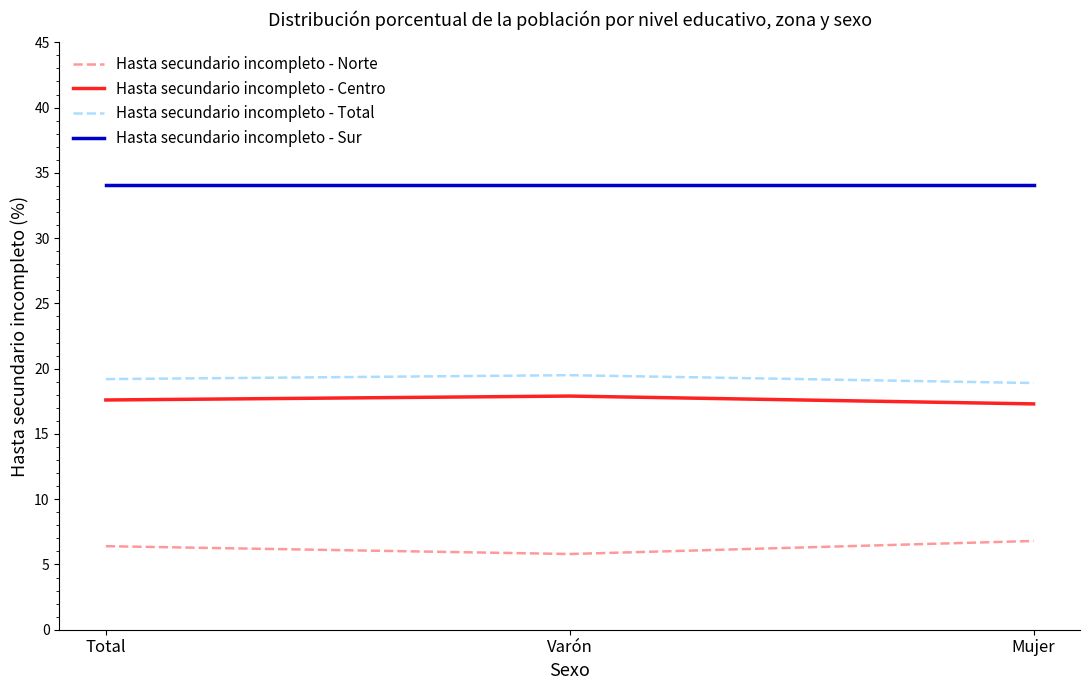

What is the spread (max minus min) of values at Varón?

28.3